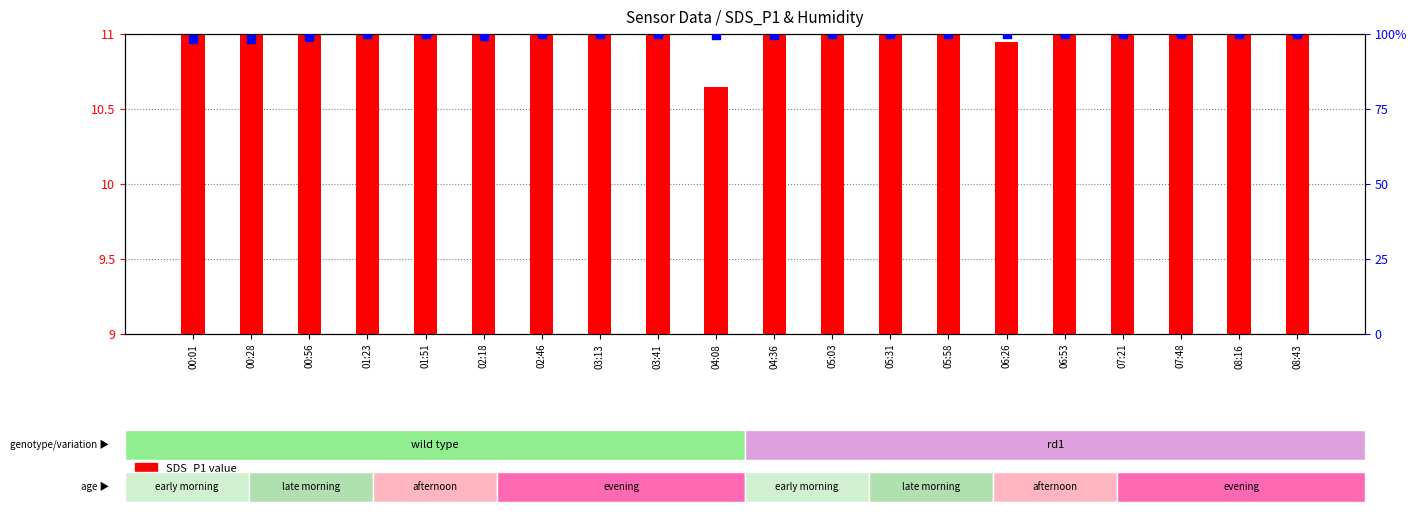

Which series has the largest total across all categories?

Humidity (%)